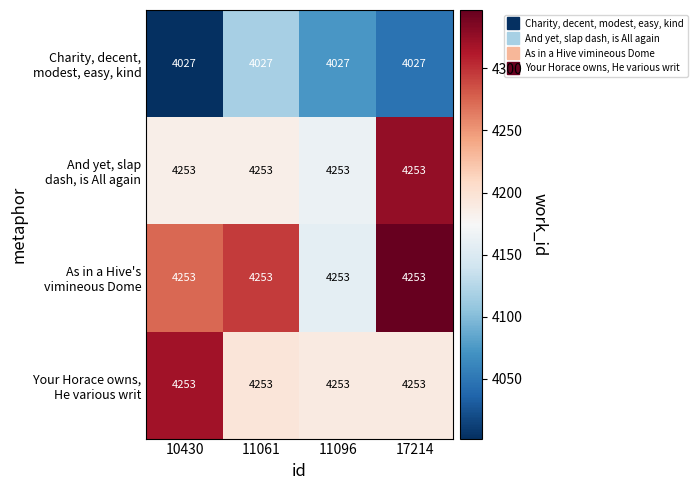

What is the spread (max minus min) of values at 17214?

226